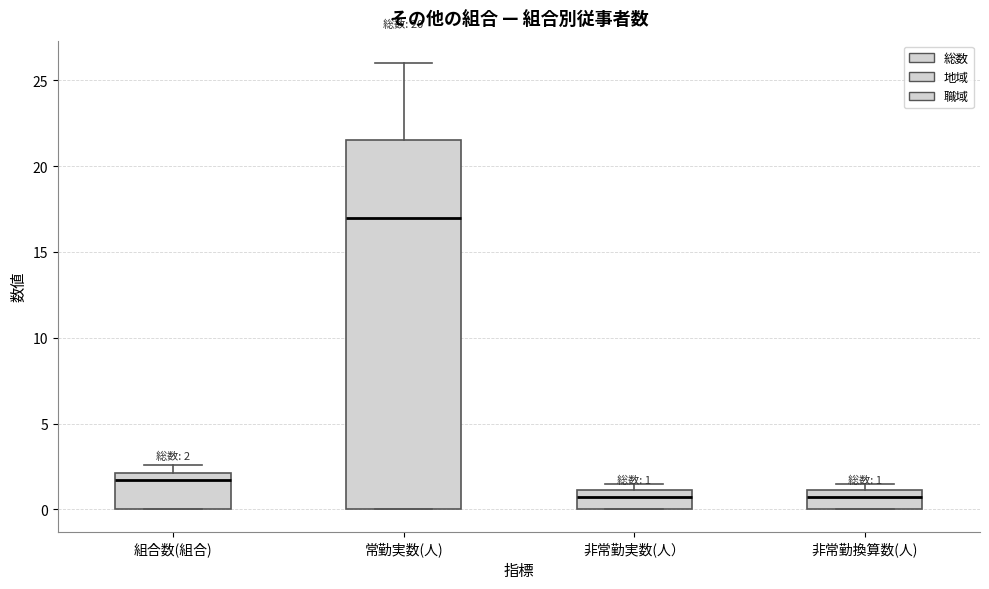

Which box is the tallest, from its lower edge to its upper edge?

常勤実数(人)